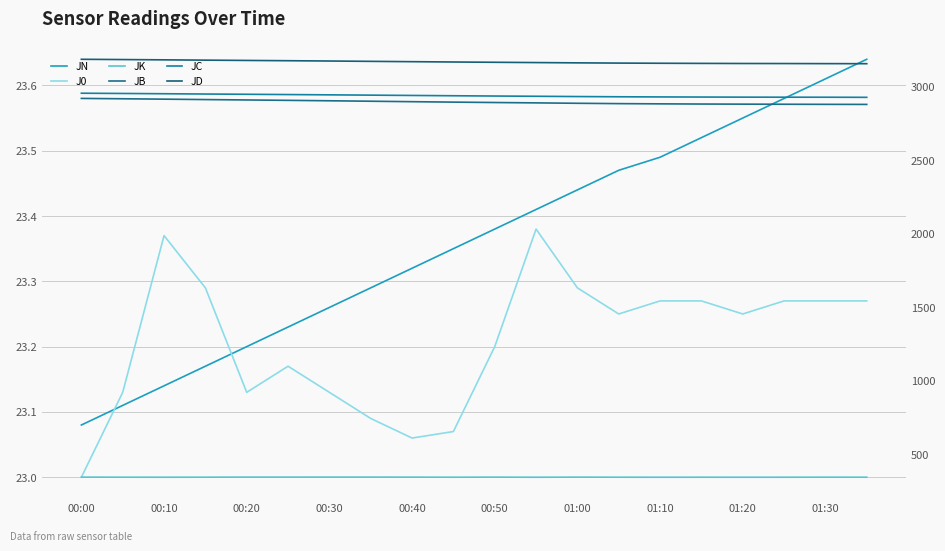

Reading right to left, what are all the values shown in this chart?

JN: 23.6	23.6	23.6	23.6	23.5	23.5	23.5	23.4	23.4	23.4	23.4	23.3	23.3	23.3	23.2	23.2	23.2	23.1	23.1	23.1
J0: 23.3	23.3	23.3	23.2	23.3	23.3	23.2	23.3	23.4	23.2	23.1	23.1	23.1	23.1	23.2	23.1	23.3	23.4	23.1	23.0
JK: 344.7	344.8	344.5	344.4	344.6	344.4	344.7	345.1	344.4	345.1	344.6	345.0	345.3	345.4	345.2	345.2	344.7	344.5	344.7	345.2
JB: 2880.9	2881.4	2882.0	2882.7	2883.5	2884.7	2886.3	2888.6	2891.4	2893.8	2896.5	2899.5	2902.6	2905.7	2908.6	2911.2	2913.9	2916.7	2919.3	2921.8
JC: 2929.1	2929.9	2930.0	2930.4	2931.0	2931.8	2932.9	2934.4	2936.3	2937.9	2939.8	2941.9	2944.0	2946.0	2948.0	2949.8	2951.6	2953.6	2955.4	2957.1
JD: 3158.0	3158.4	3159.0	3159.3	3160.1	3161.0	3162.1	3163.7	3165.6	3167.5	3169.5	3171.7	3173.9	3176.2	3178.2	3180.1	3182.1	3184.2	3186.1	3187.9